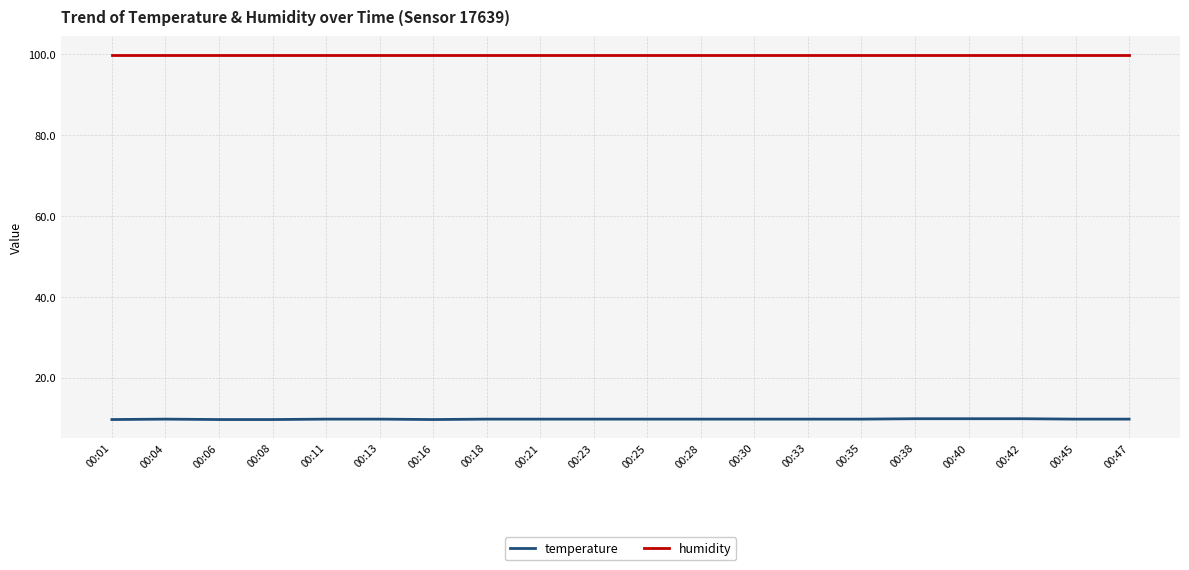

Which series has the largest total across all categories?

humidity